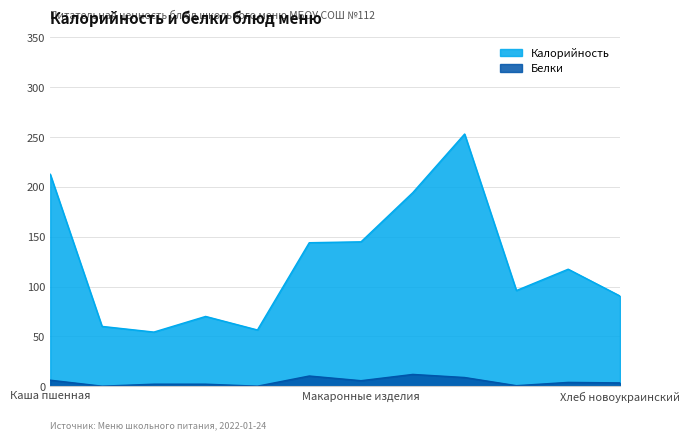

What is the difference between the second highest and second lowest values in the Калорийность series?

156.3